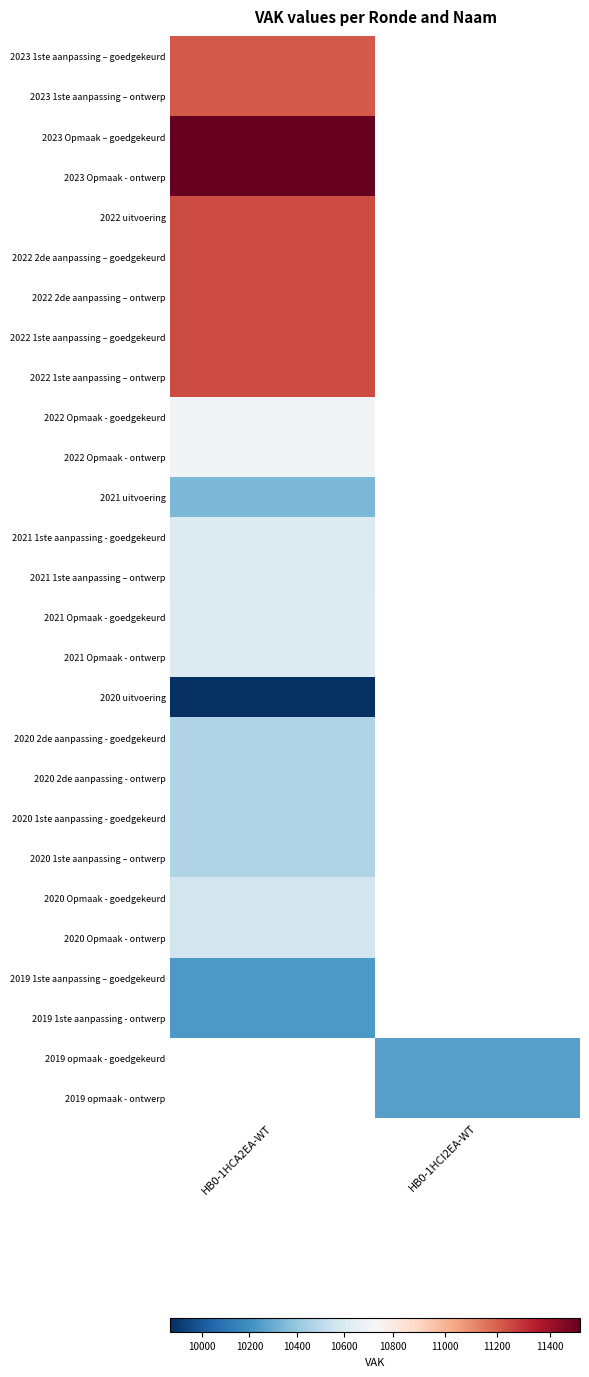

At which label does 2023 Opmaak - ontwerp reach its minimum?

HB0-1HCA2EA-WT